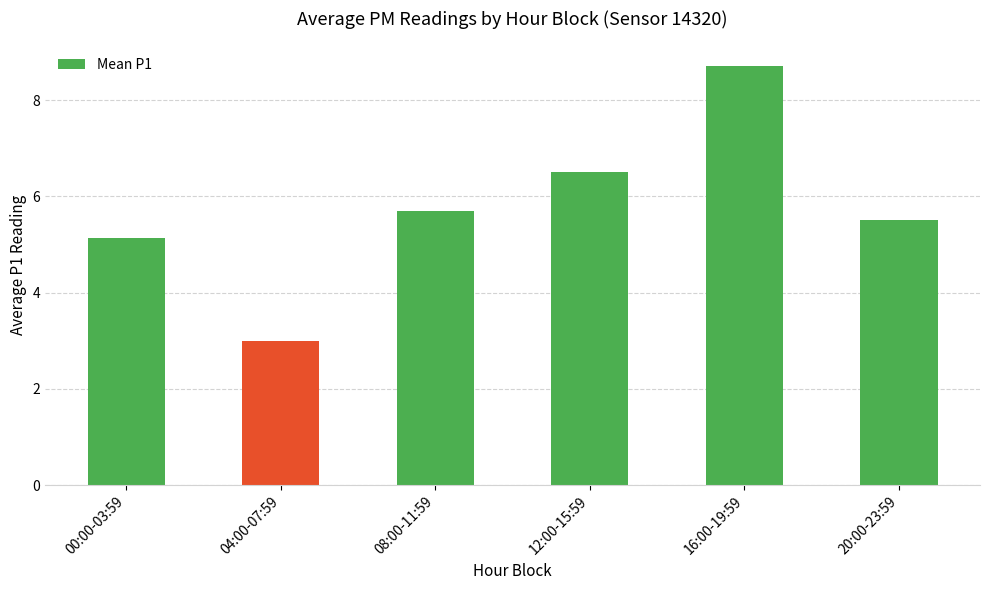

What is the maximum value shown in the chart?

8.7